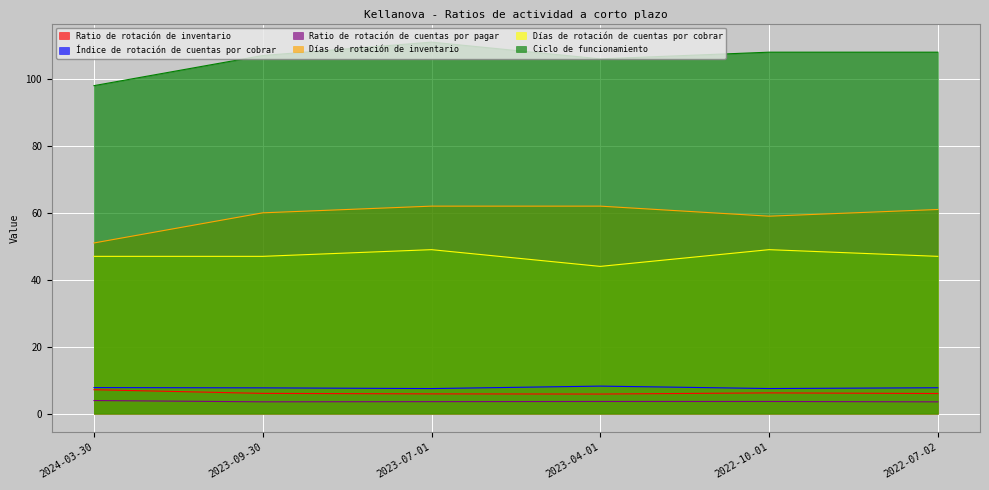

What is the average value of the Días de rotación de cuentas por cobrar series?

47.2